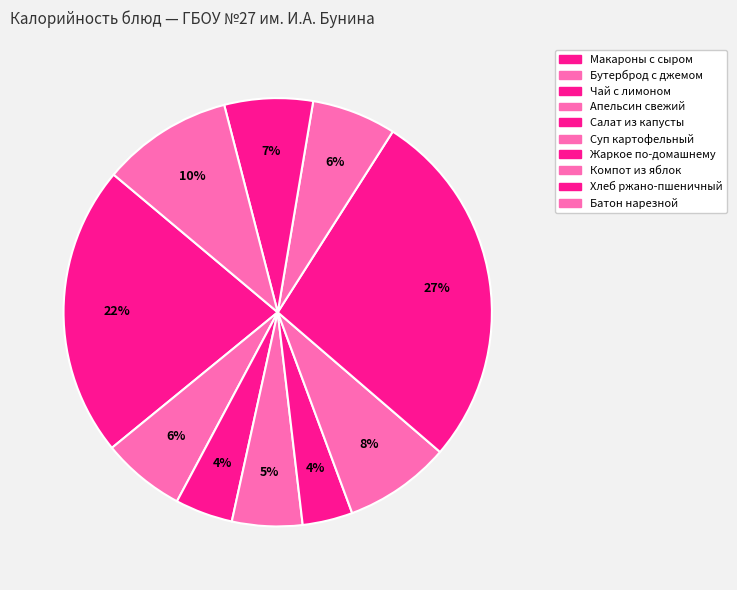

Rank the categories by value from highest to lowest.

Жаркое по-домашнему, Макароны с сыром, Батон нарезной, Суп картофельный, Хлеб ржано-пшеничный, Компот из яблок, Бутерброд с джемом, Апельсин свежий, Чай с лимоном, Салат из капусты